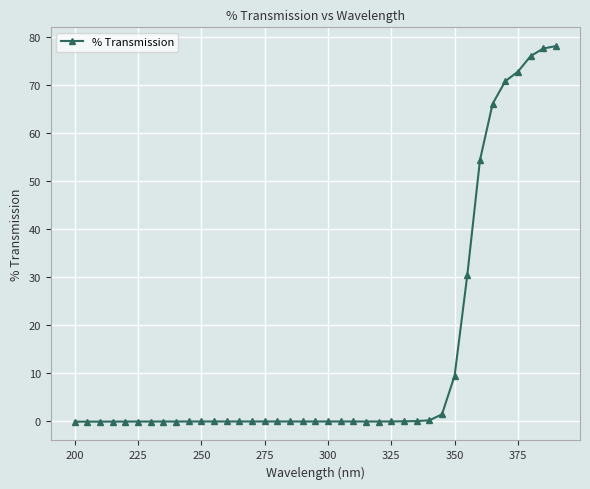

Count the number of data series in this chart.

1